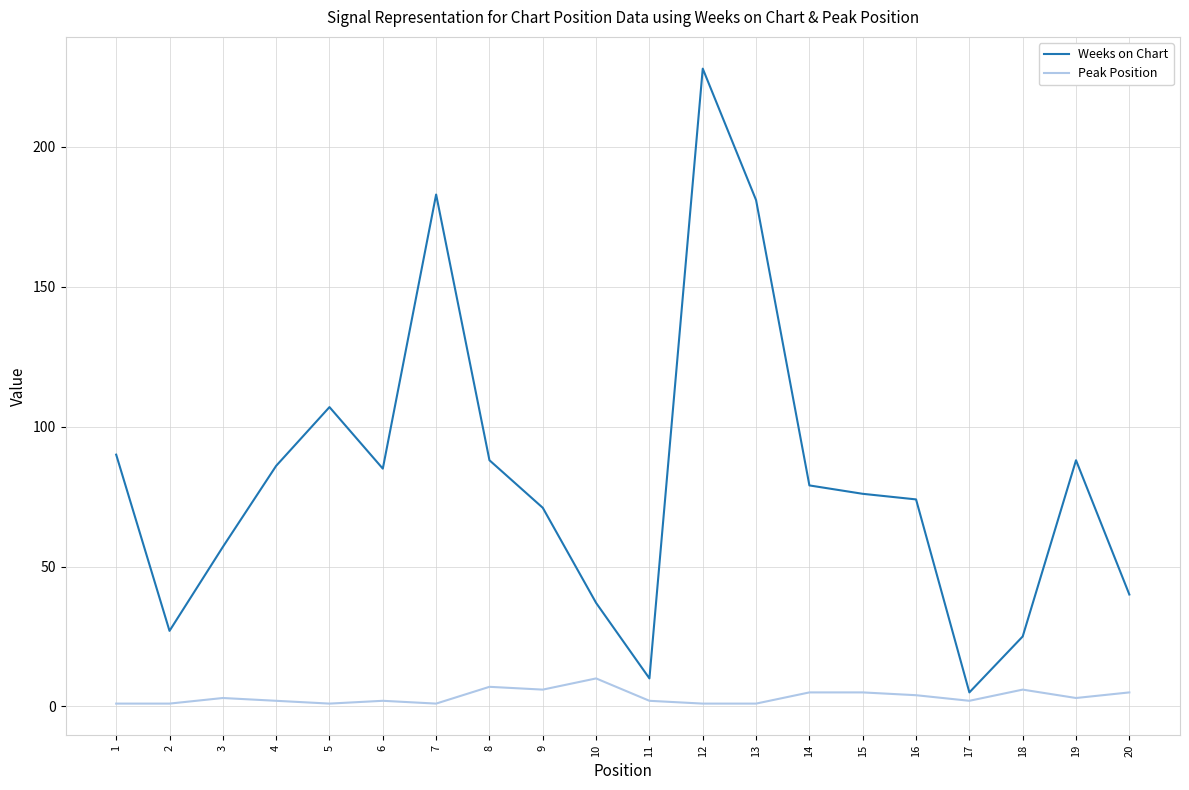

What is the difference between the highest and lowest values at 20?

35